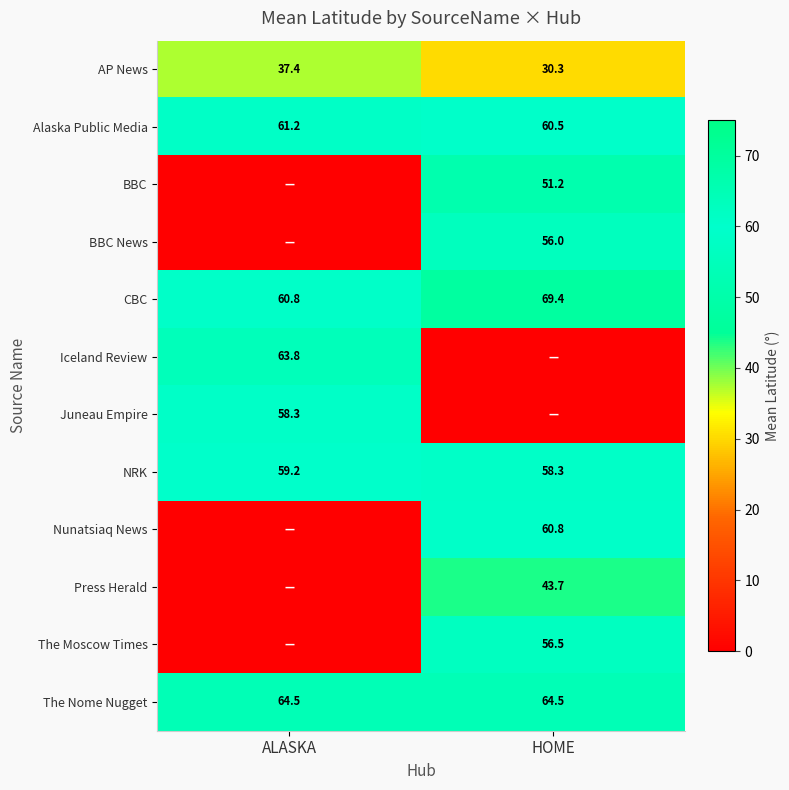

List the labels in order of CBC value, smallest first.

ALASKA, HOME